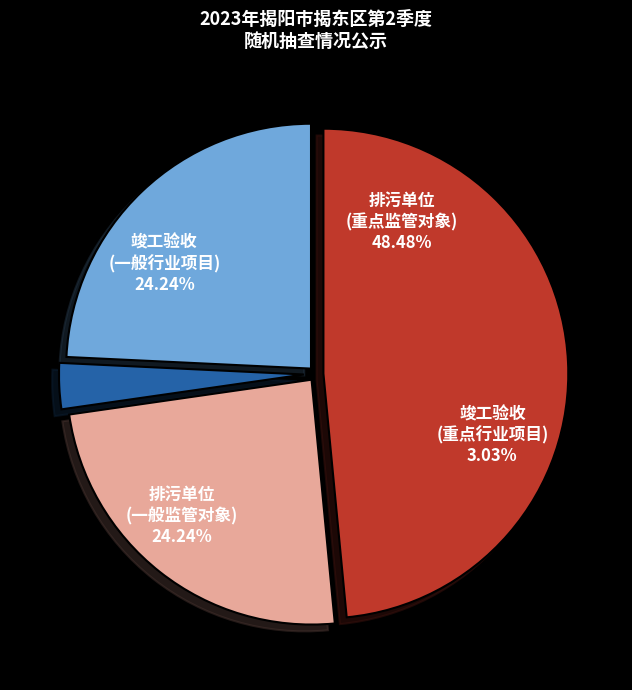

The 排污单位
(一般监管对象) slice represents 24% of the pie. True or false?

True